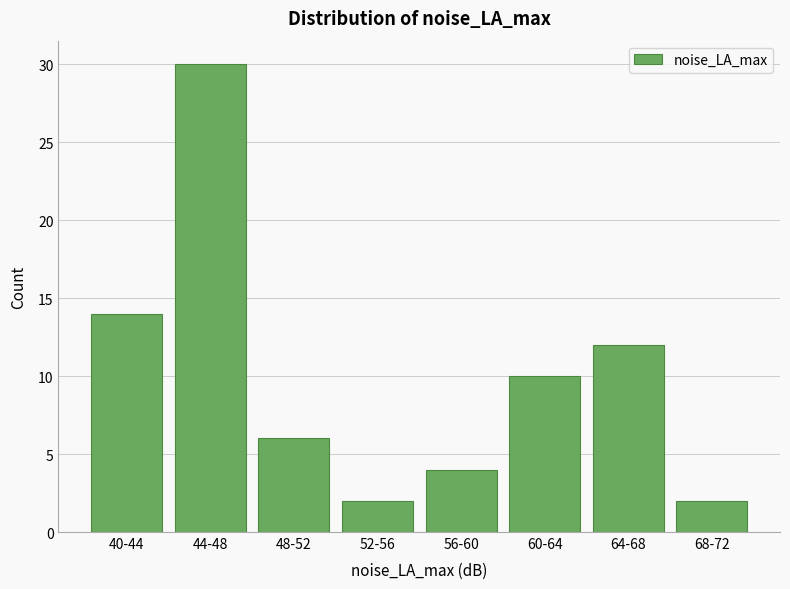

Reading right to left, what are all the values shown in this chart?

68-72=2	64-68=12	60-64=10	56-60=4	52-56=2	48-52=6	44-48=30	40-44=14